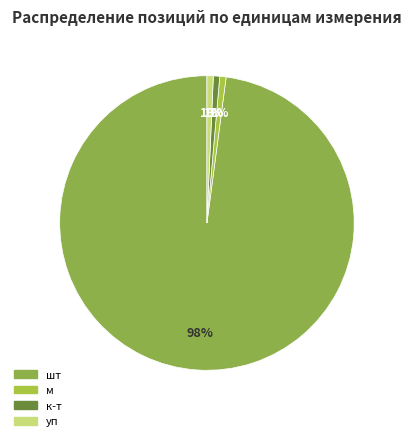

What is the majority slice?

шт